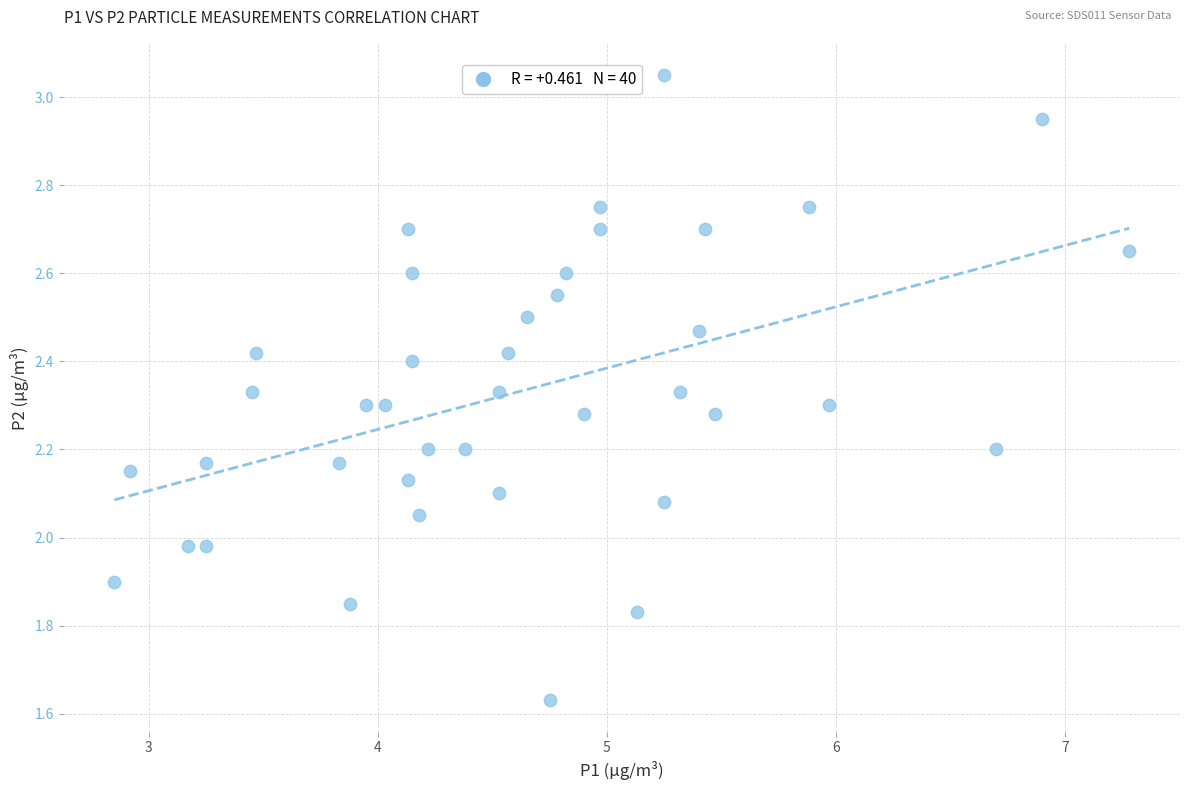

What is the range of X values (max minus min)?

4.4